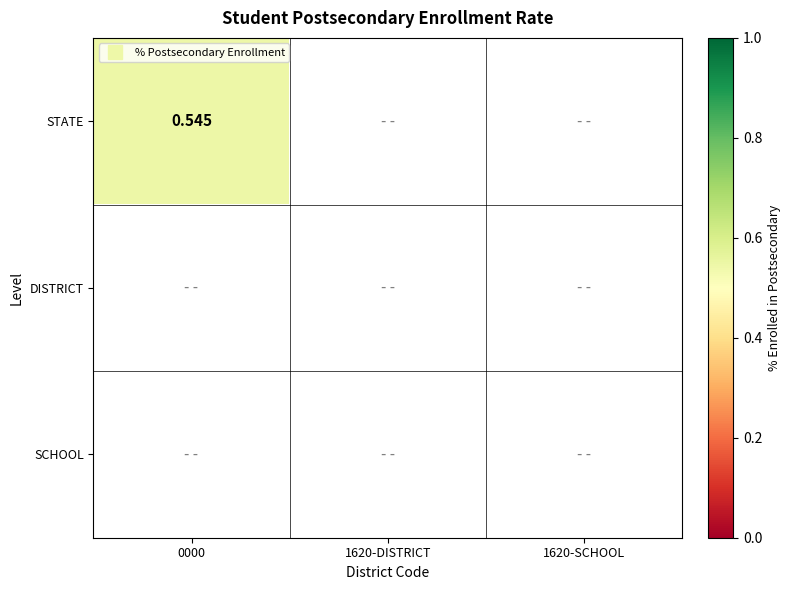

At STATE, list the series in order from largest to smallest.

STATE, DISTRICT, SCHOOL